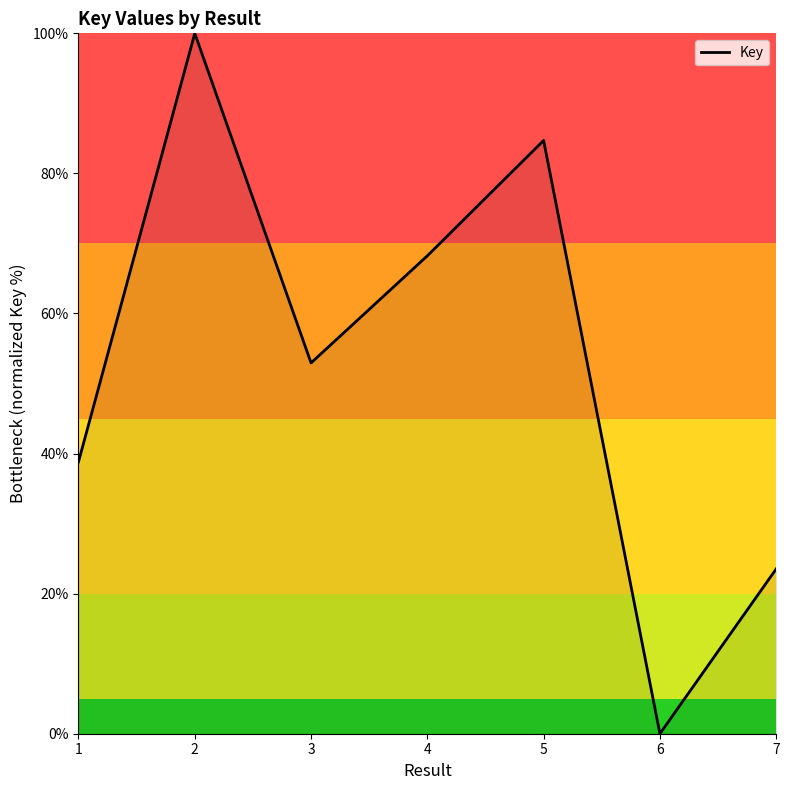

Rank the categories by value from lowest to highest.

6, 7, 1, 3, 4, 5, 2